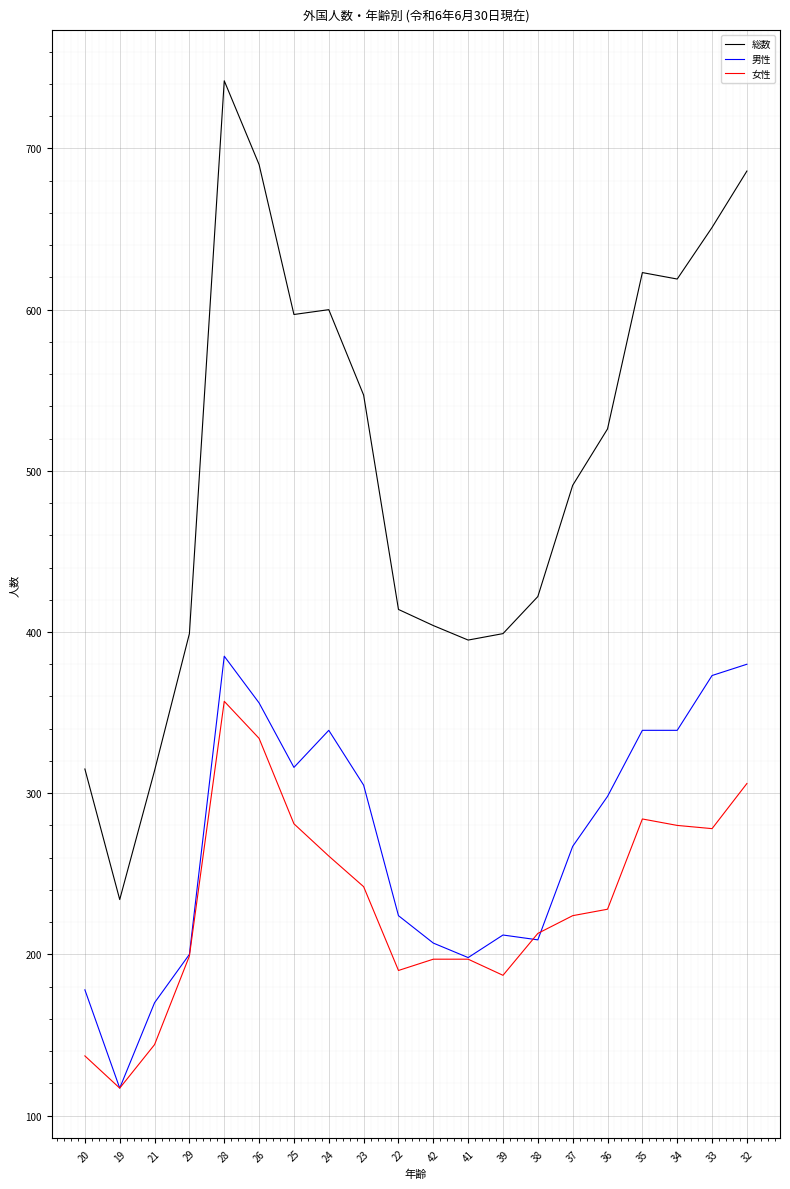

Which series has the largest total across all categories?

総数